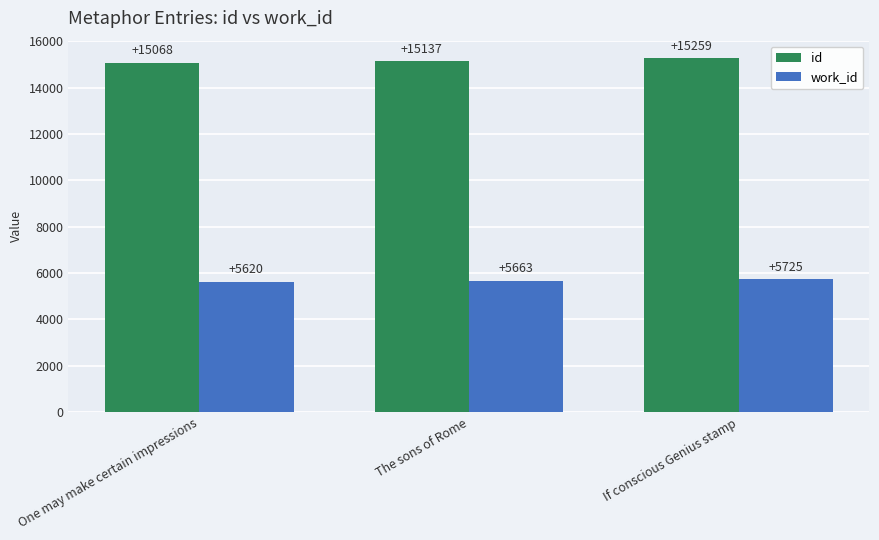

The value of id at One may make certain impressions is 4263. True or false?

False